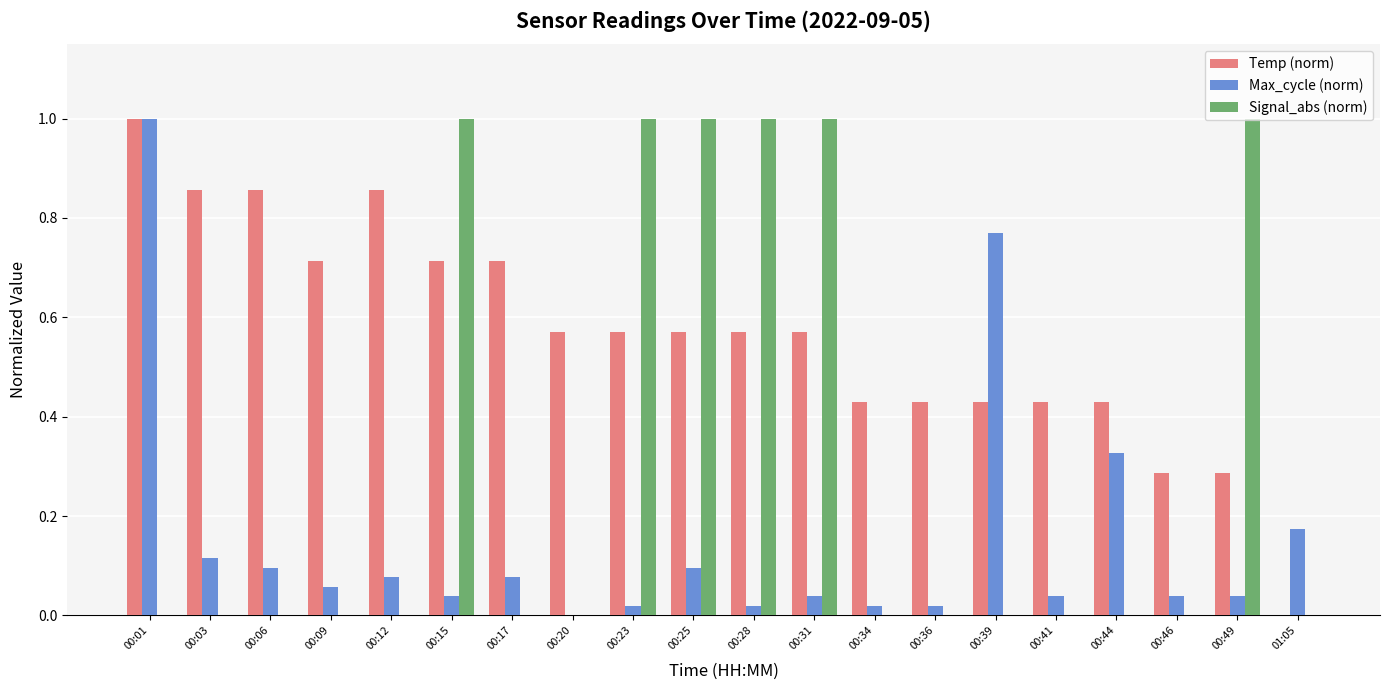

Which series has the largest total across all categories?

Temp (norm)